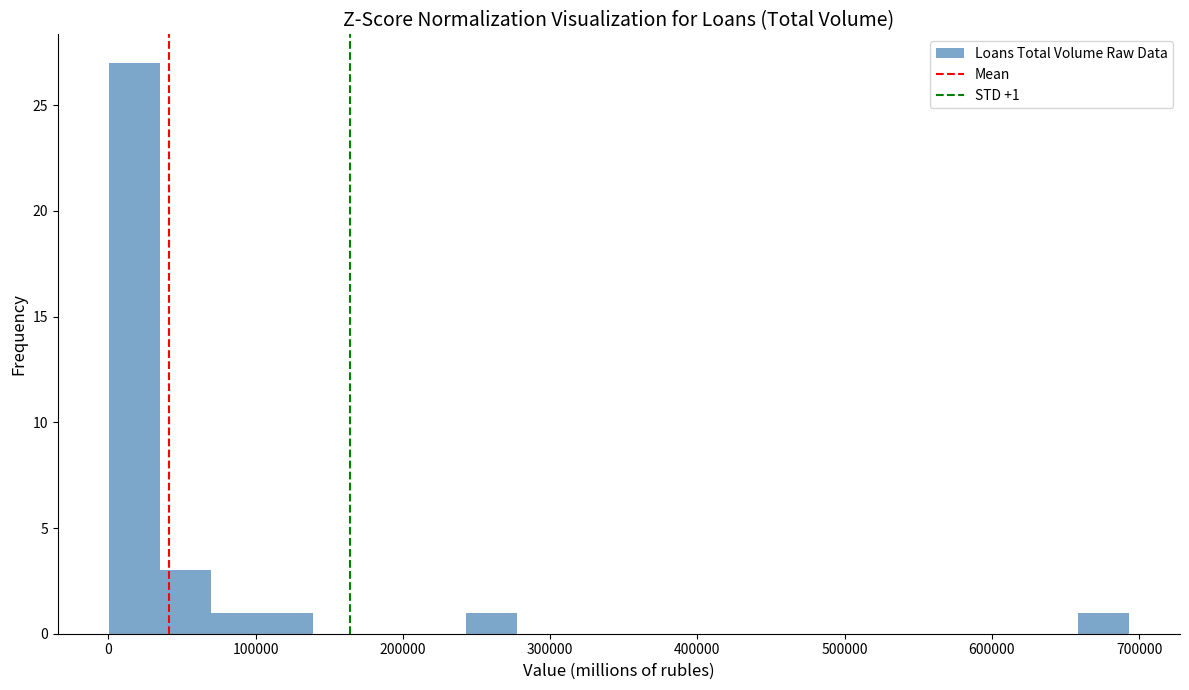

Read against the x-axis, roughly where is the centre of the tallest bar?

20000